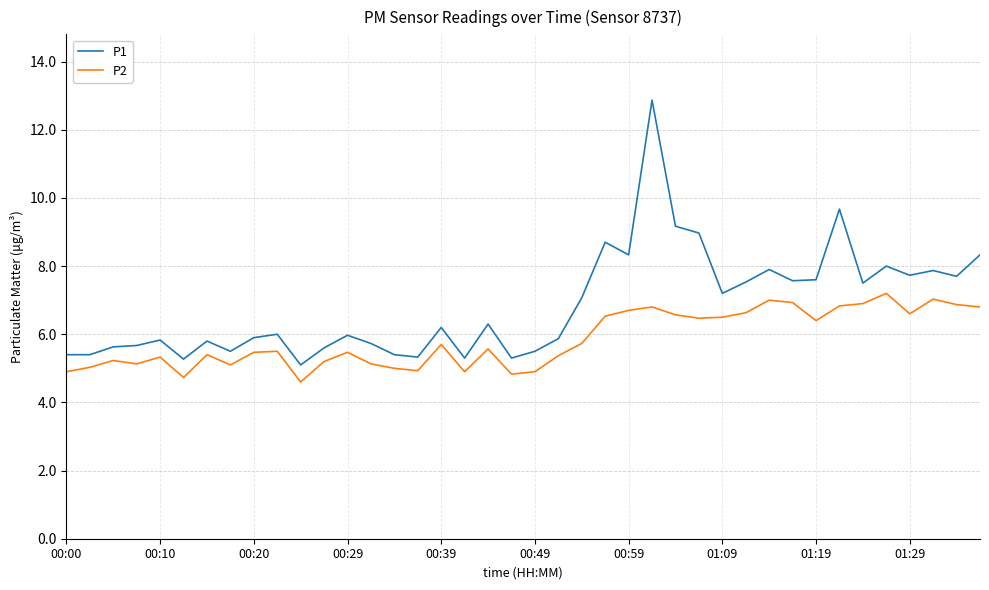

What is the difference between the maximum and minimum values in the P2 series?

2.6